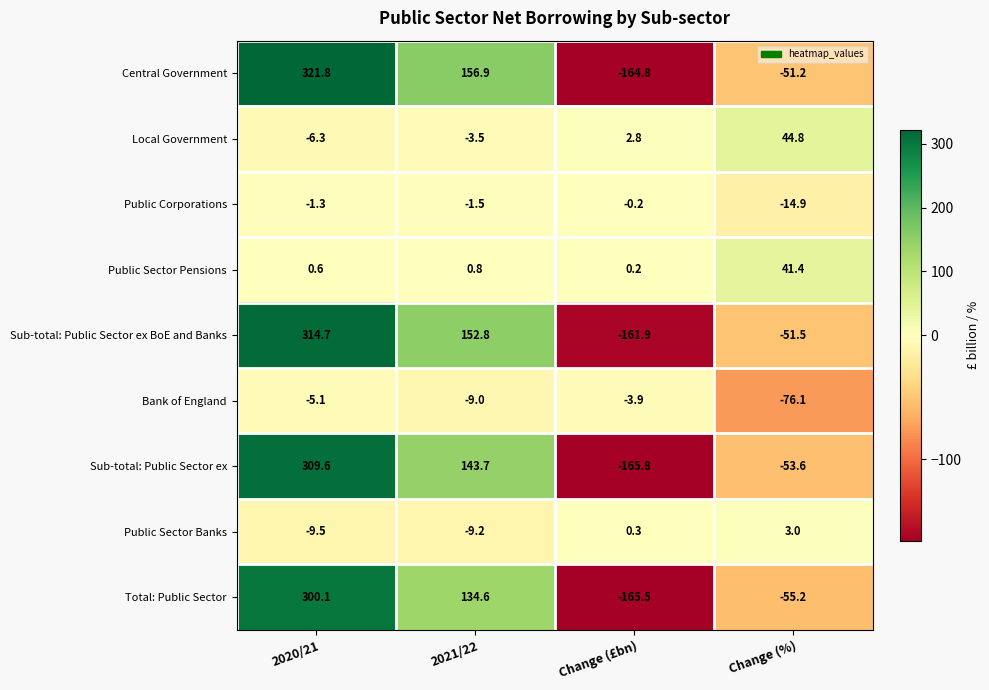

The value of Central Government at 2021/22 is 156.9. True or false?

True